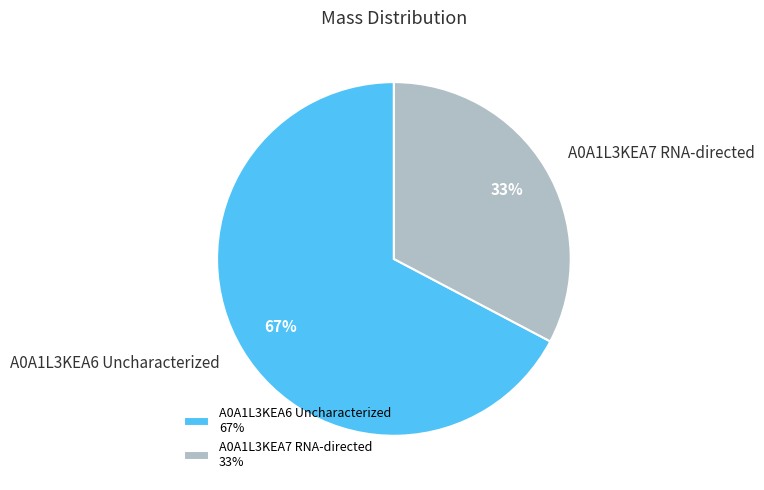

How many slices are in this pie chart?

2